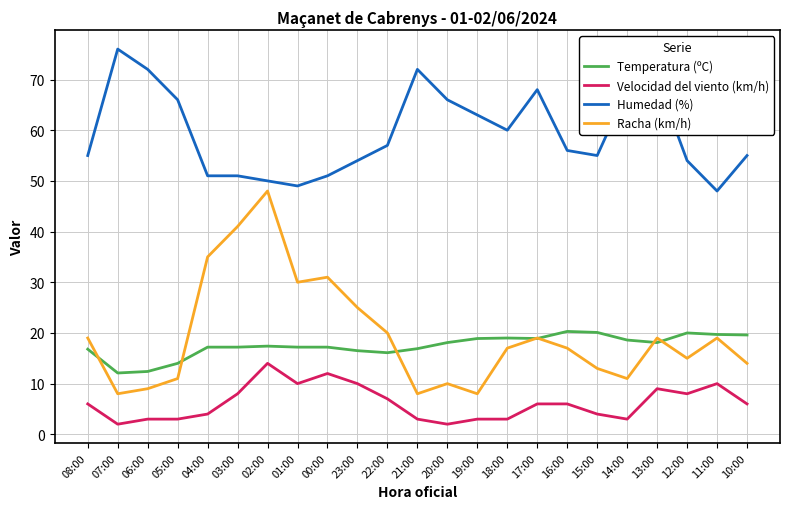

What is the average value of the Temperatura (ºC) series?

17.5